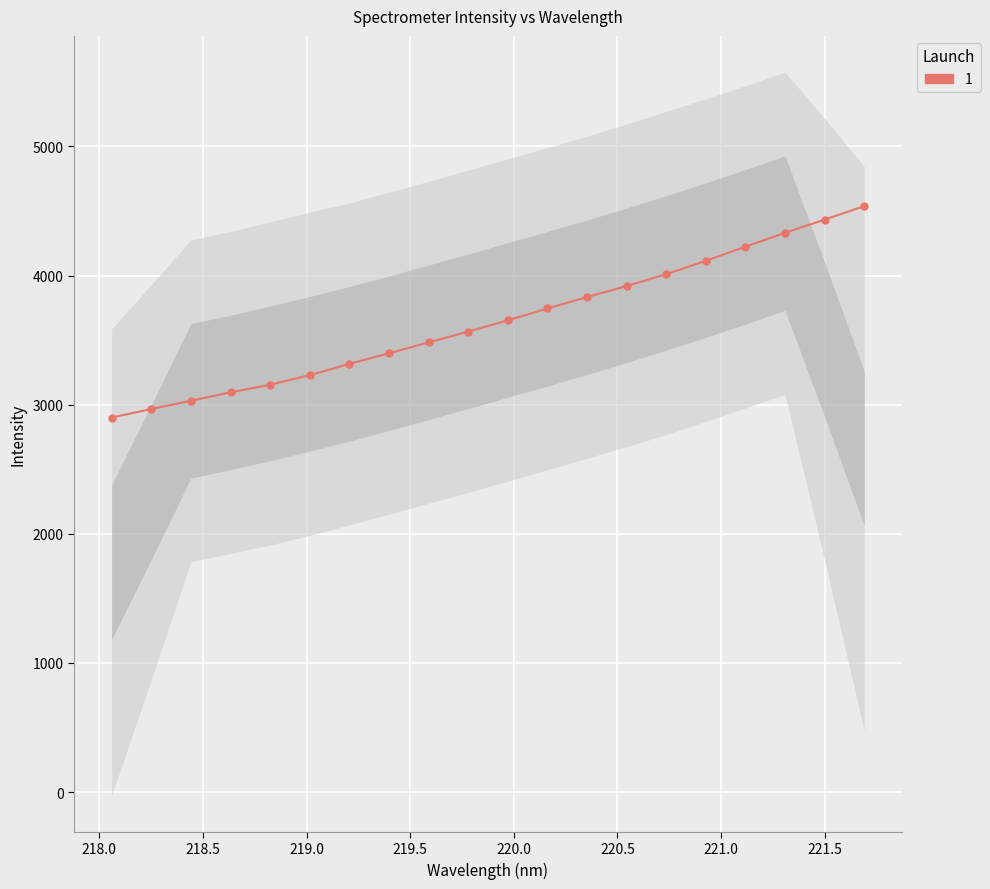

What is the label of the 15th point from the left?

220.7354